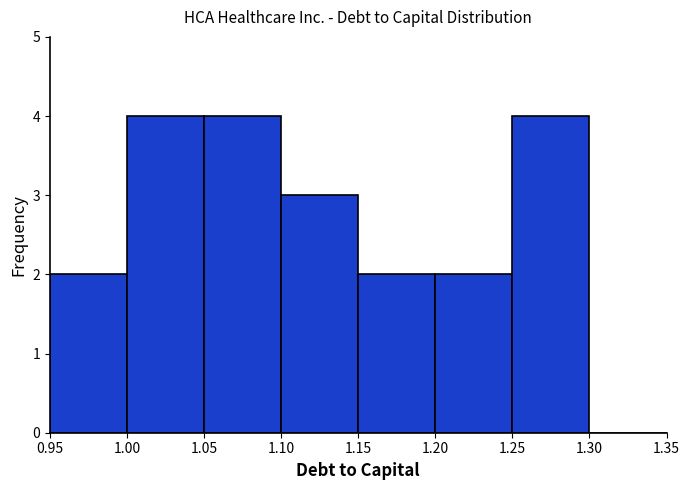

Reading left to right, transcribe this chart: for each bar, give the range it covers on the x-axis and its height. The values are not printed on the chart, so give them approximately, as read against the axis.

0.95 to 1.00: 2
1.00 to 1.05: 4
1.05 to 1.10: 4
1.10 to 1.15: 3
1.15 to 1.20: 2
1.20 to 1.25: 2
1.25 to 1.30: 4
1.30 to 1.35: 0